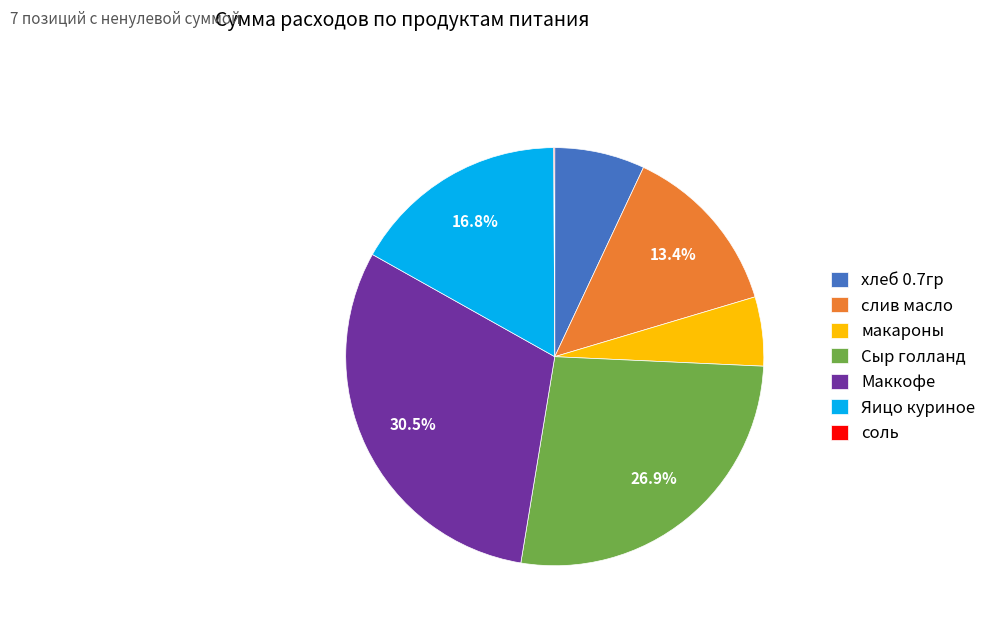

Which category has the biggest portion of the pie?

Маккофе